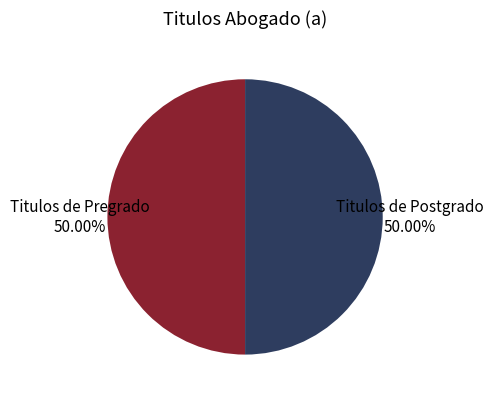

Is the sum of Titulos de Postgrado and Titulos de Pregrado greater than half?

Yes